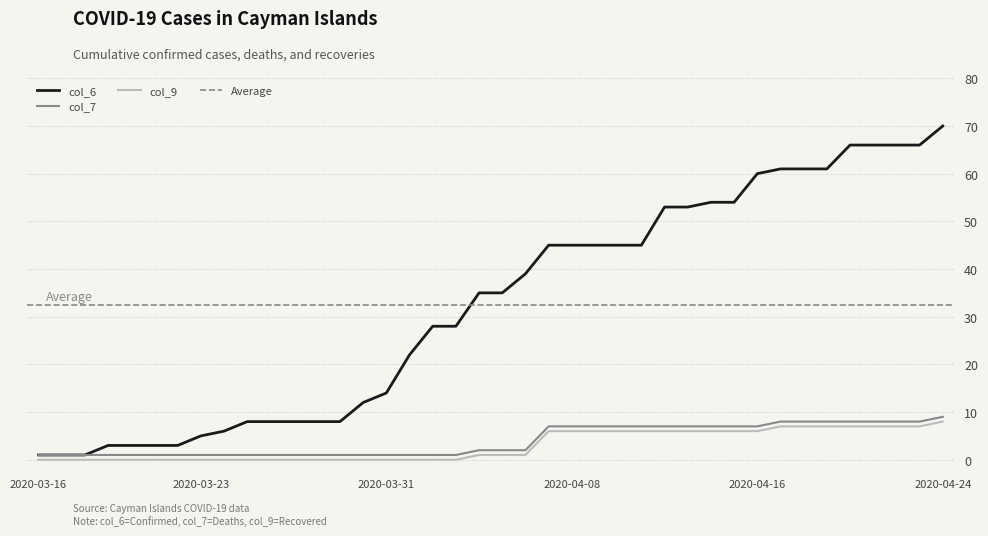

Reading left to right, transcribe all the data shown in this chart.

col_6: 2020-03-16=1	2020-03-17=1	2020-03-18=1	2020-03-19=3	2020-03-20=3	2020-03-21=3	2020-03-22=3	2020-03-23=5	2020-03-24=6	2020-03-25=8	2020-03-26=8	2020-03-27=8	2020-03-28=8	2020-03-29=8	2020-03-30=12	2020-03-31=14	2020-04-01=22	2020-04-02=28	2020-04-03=28	2020-04-04=35	2020-04-05=35	2020-04-06=39	2020-04-07=45	2020-04-08=45	2020-04-09=45	2020-04-10=45	2020-04-11=45	2020-04-12=53	2020-04-13=53	2020-04-14=54	2020-04-15=54	2020-04-16=60	2020-04-17=61	2020-04-18=61	2020-04-19=61	2020-04-20=66	2020-04-21=66	2020-04-22=66	2020-04-23=66	2020-04-24=70
col_7: 2020-03-16=1	2020-03-17=1	2020-03-18=1	2020-03-19=1	2020-03-20=1	2020-03-21=1	2020-03-22=1	2020-03-23=1	2020-03-24=1	2020-03-25=1	2020-03-26=1	2020-03-27=1	2020-03-28=1	2020-03-29=1	2020-03-30=1	2020-03-31=1	2020-04-01=1	2020-04-02=1	2020-04-03=1	2020-04-04=2	2020-04-05=2	2020-04-06=2	2020-04-07=7	2020-04-08=7	2020-04-09=7	2020-04-10=7	2020-04-11=7	2020-04-12=7	2020-04-13=7	2020-04-14=7	2020-04-15=7	2020-04-16=7	2020-04-17=8	2020-04-18=8	2020-04-19=8	2020-04-20=8	2020-04-21=8	2020-04-22=8	2020-04-23=8	2020-04-24=9
col_9: 2020-03-16=0	2020-03-17=0	2020-03-18=0	2020-03-19=0	2020-03-20=0	2020-03-21=0	2020-03-22=0	2020-03-23=0	2020-03-24=0	2020-03-25=0	2020-03-26=0	2020-03-27=0	2020-03-28=0	2020-03-29=0	2020-03-30=0	2020-03-31=0	2020-04-01=0	2020-04-02=0	2020-04-03=0	2020-04-04=1	2020-04-05=1	2020-04-06=1	2020-04-07=6	2020-04-08=6	2020-04-09=6	2020-04-10=6	2020-04-11=6	2020-04-12=6	2020-04-13=6	2020-04-14=6	2020-04-15=6	2020-04-16=6	2020-04-17=7	2020-04-18=7	2020-04-19=7	2020-04-20=7	2020-04-21=7	2020-04-22=7	2020-04-23=7	2020-04-24=8